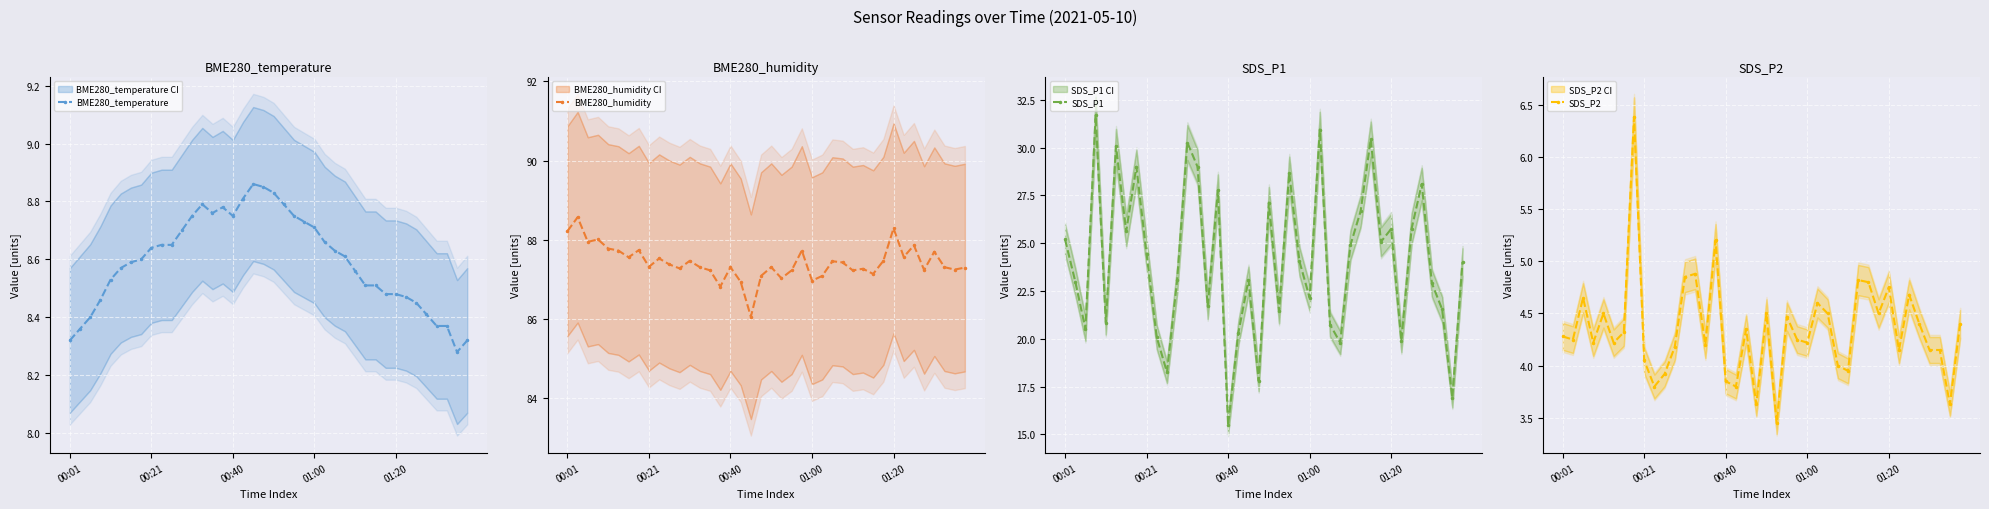

Is this an area chart (filled region under the line)?

No